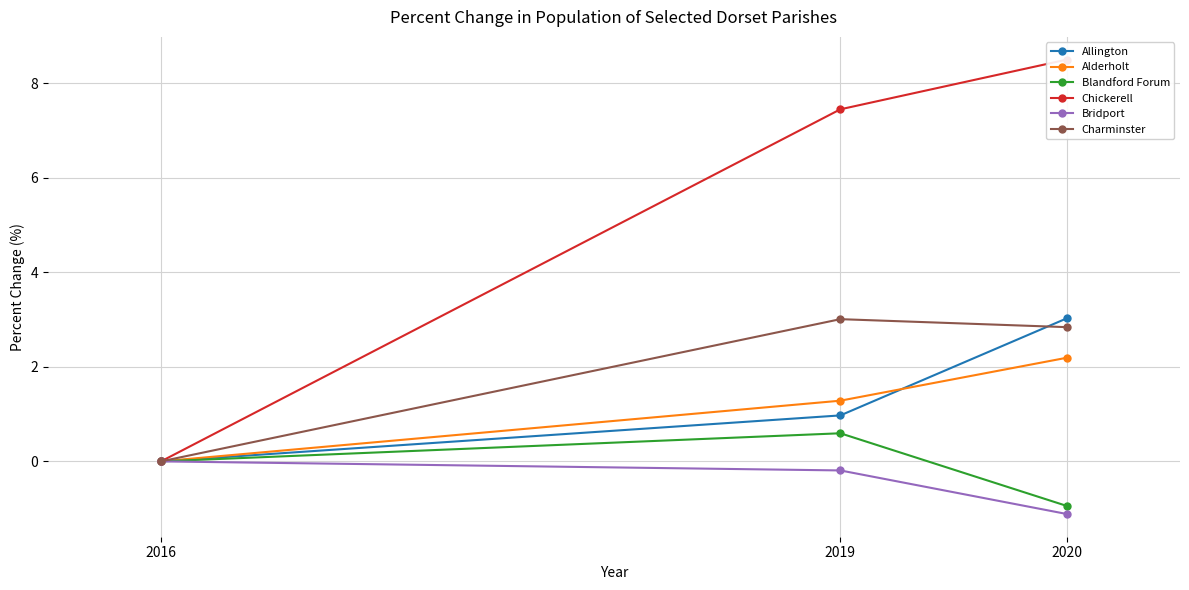

List the labels in order of Charminster value, smallest first.

2016, 2020, 2019